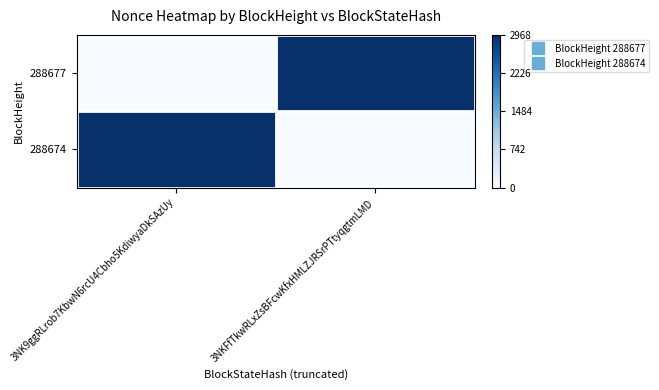

Reading left to right, list all the values displayed in this chart.

288677: 3NK9ggRLrob7KbwN6rcU4Cbho5KdiwyaDkSAzUy=0	3NKFfTkwRLxZsBFcwKfxHMLZJRSrPTtyqgtmLMD=1
288674: 3NK9ggRLrob7KbwN6rcU4Cbho5KdiwyaDkSAzUy=1	3NKFfTkwRLxZsBFcwKfxHMLZJRSrPTtyqgtmLMD=0